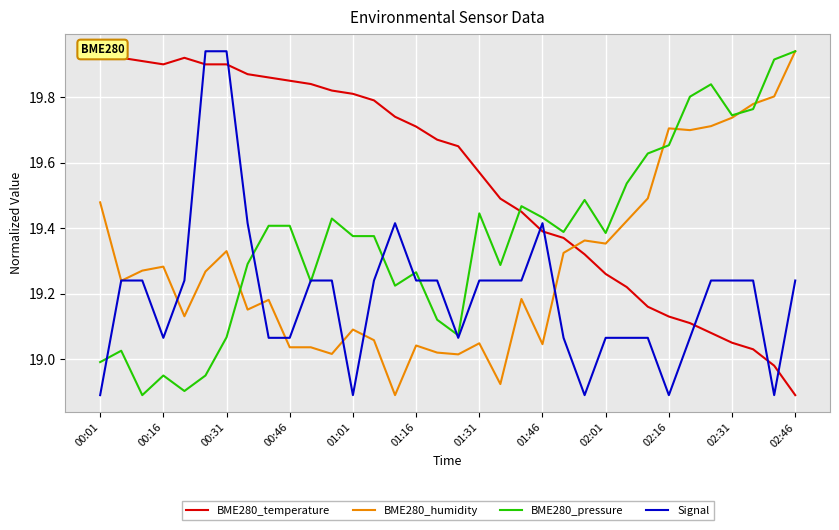

At which label does BME280_pressure reach its peak?

02:46